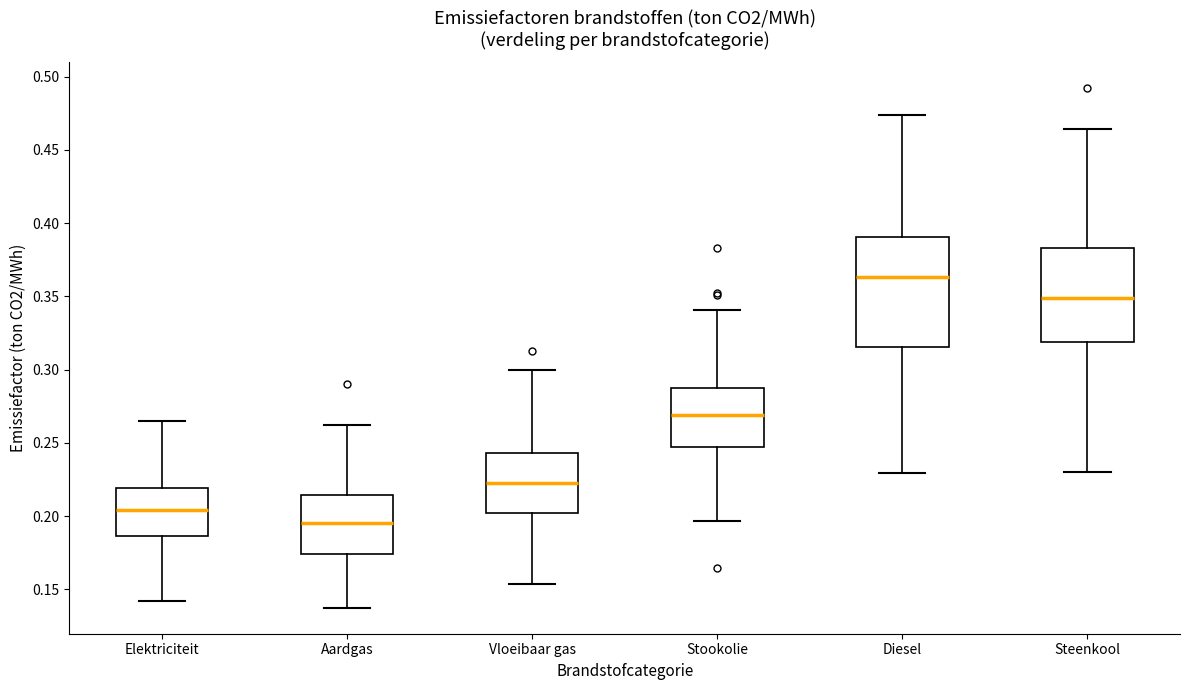

Comparing the boxes themselves (not the whiskers), which one is the tallest?

Diesel